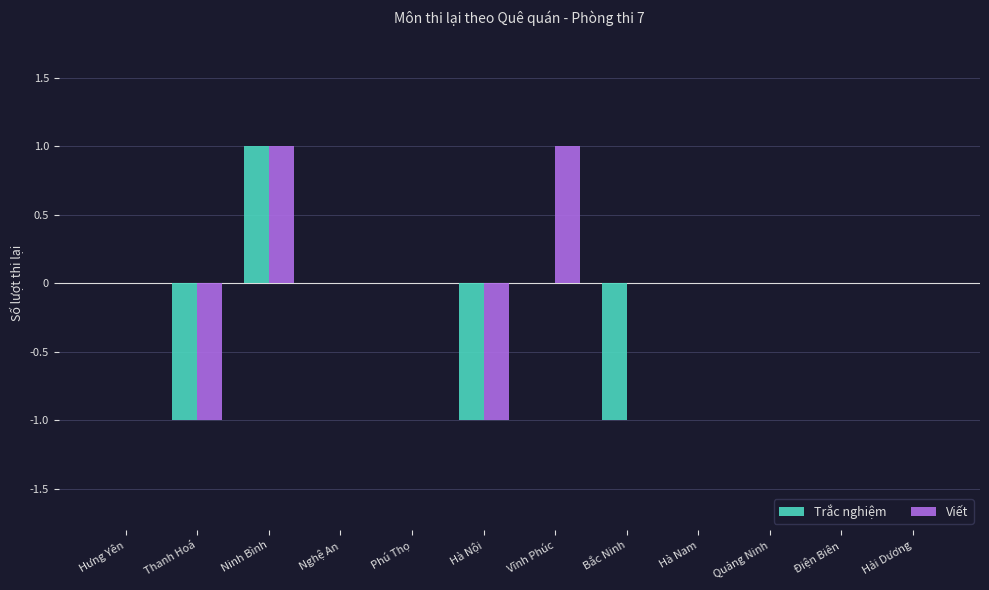

Count the number of data series in this chart.

2